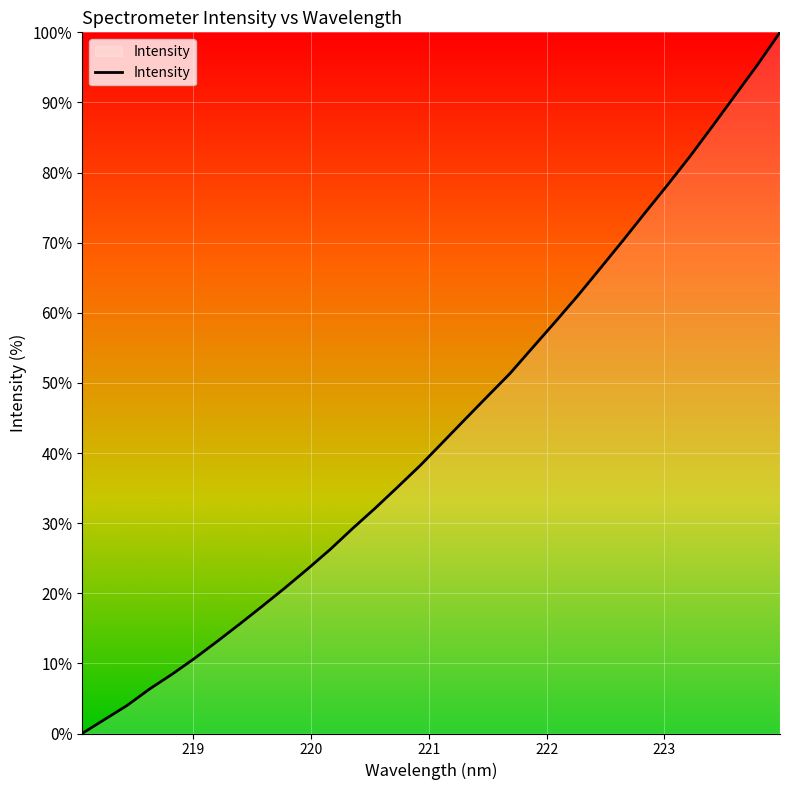

What is the difference between the maximum and minimum values?

100.0